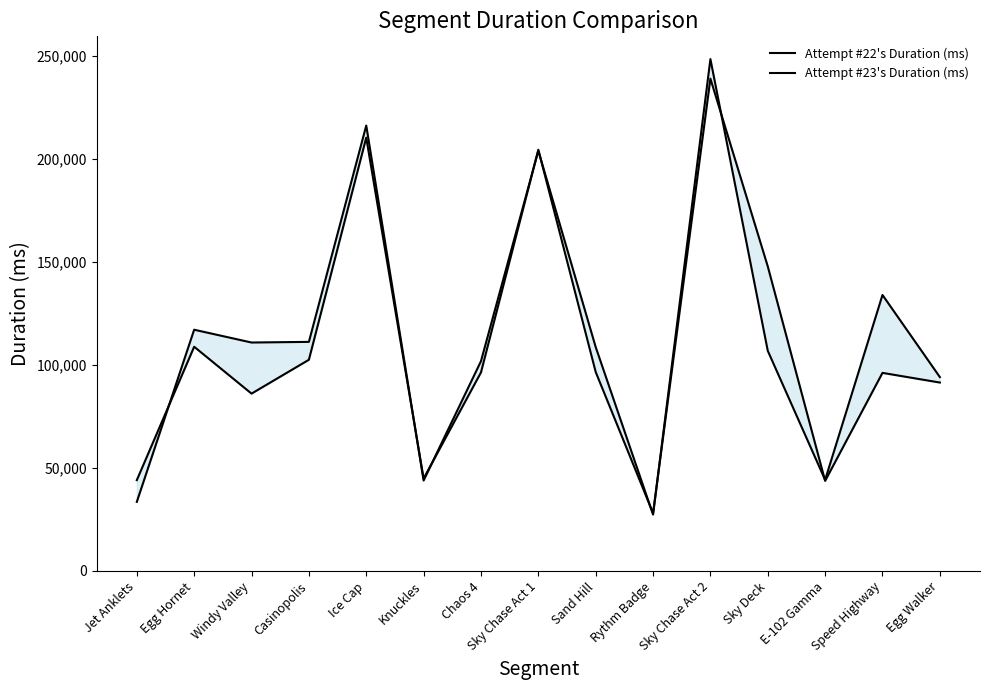

How many values in the Attempt #22's Duration (ms) series are below 108606?

7